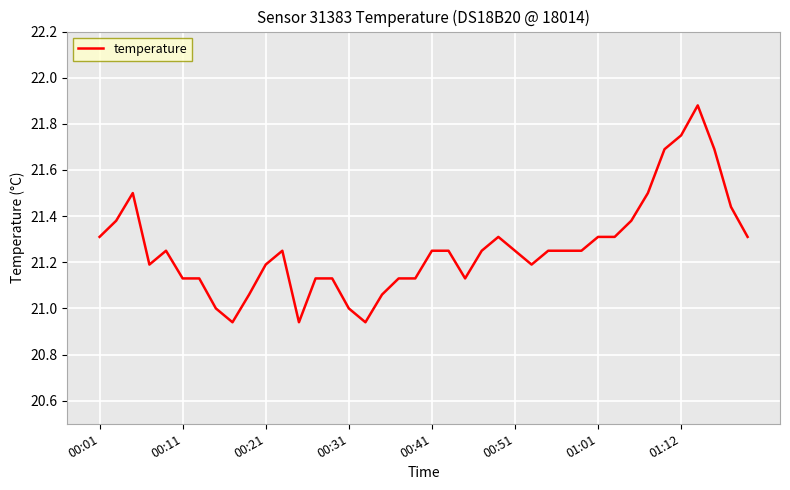

What is the difference between the maximum and minimum values?

0.9